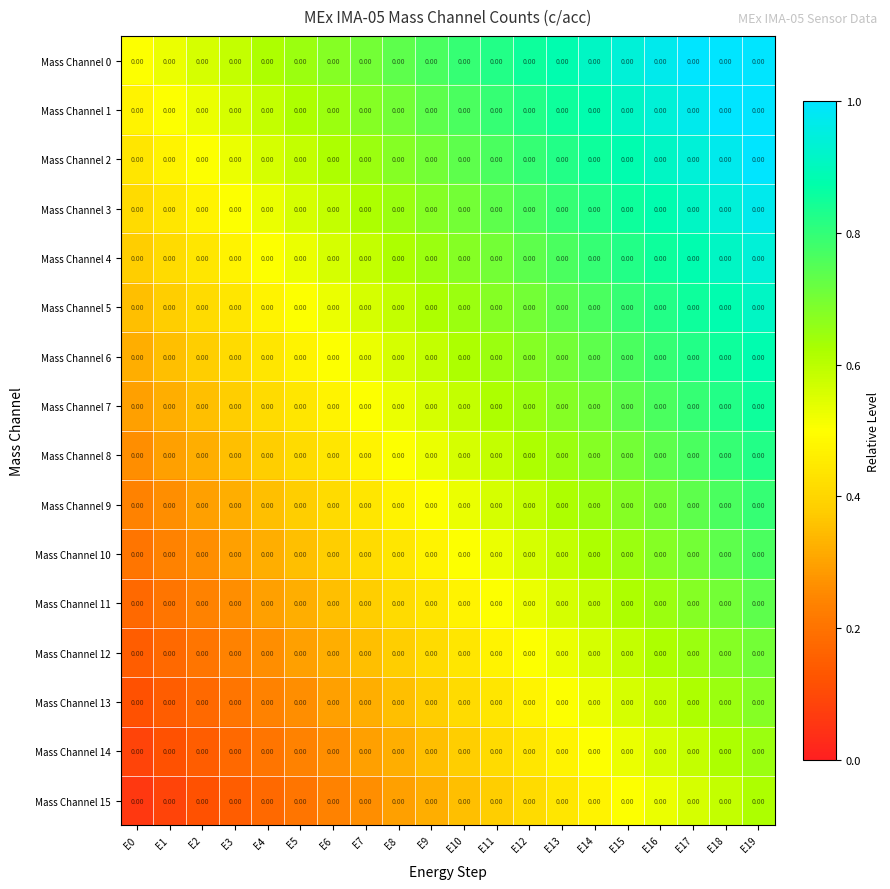

At E9, list the series in order from smallest to largest.

Mass Channel 15, Mass Channel 14, Mass Channel 13, Mass Channel 12, Mass Channel 11, Mass Channel 10, Mass Channel 9, Mass Channel 8, Mass Channel 7, Mass Channel 6, Mass Channel 5, Mass Channel 4, Mass Channel 3, Mass Channel 2, Mass Channel 1, Mass Channel 0